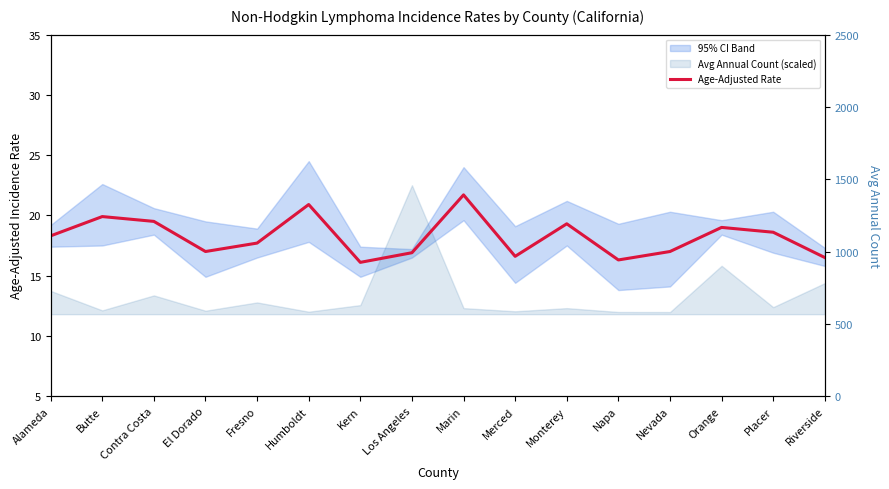

Is this an area chart (filled region under the line)?

No